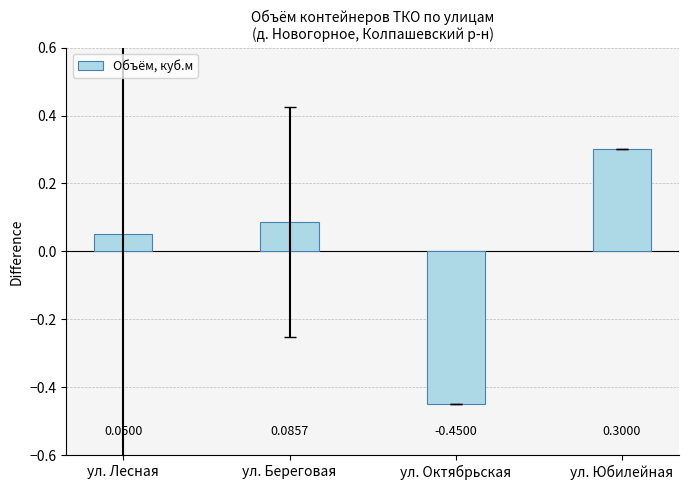

Which has a higher value, ул. Береговая or ул. Лесная?

ул. Береговая